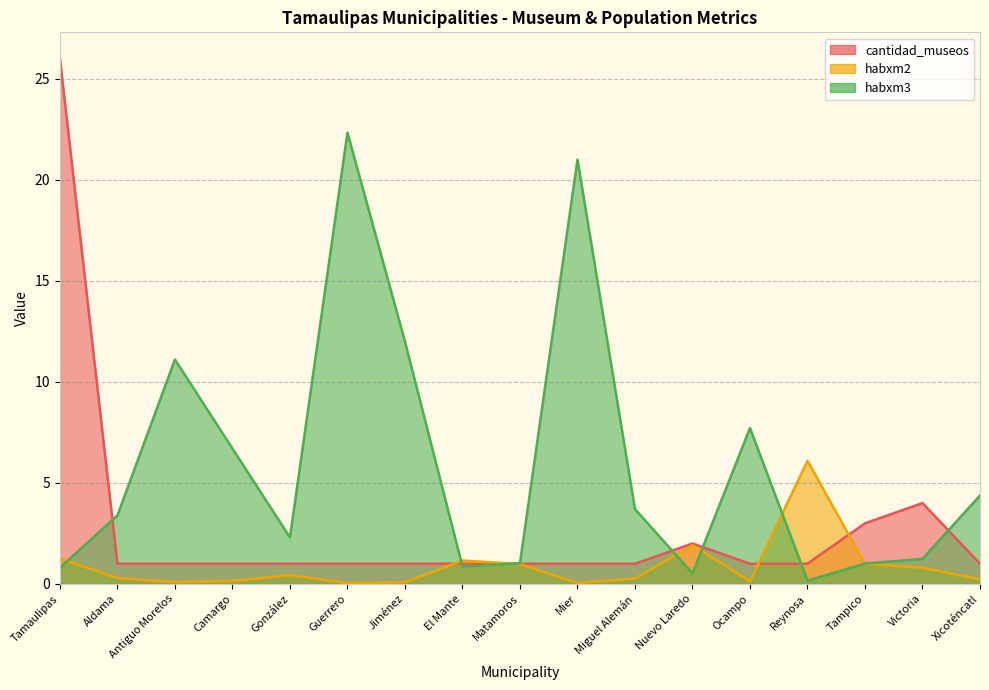

What is the sum of all cantidad_museos values?

48.0